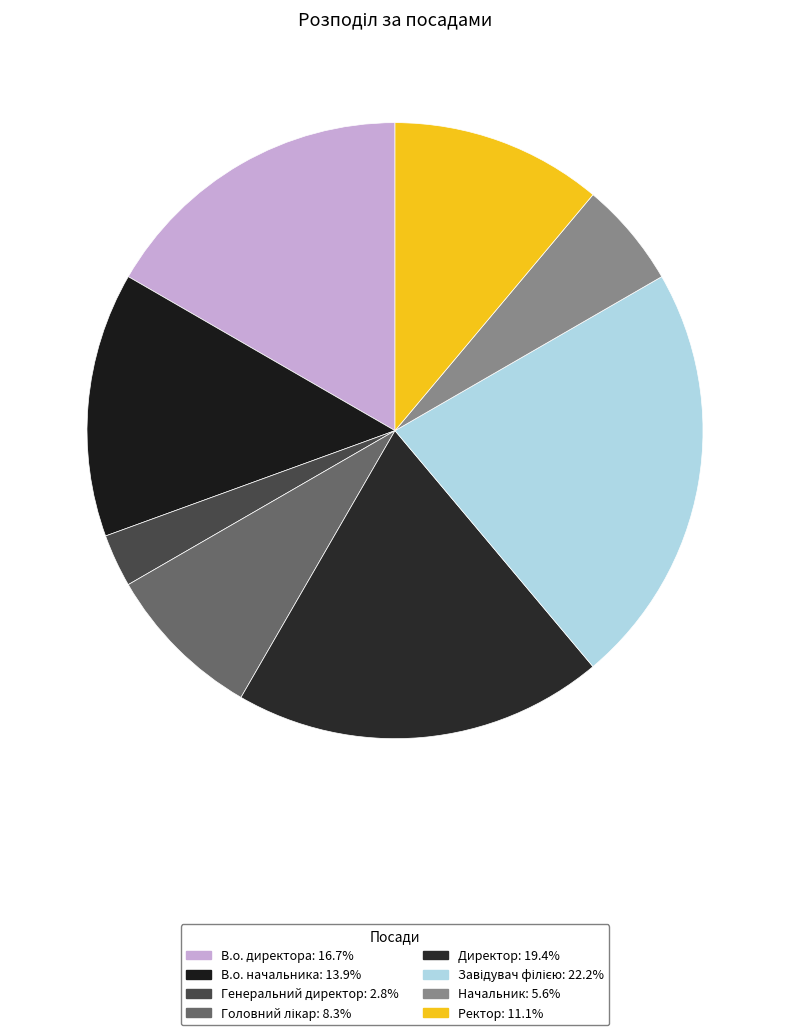

Is there a majority slice in this chart?

No